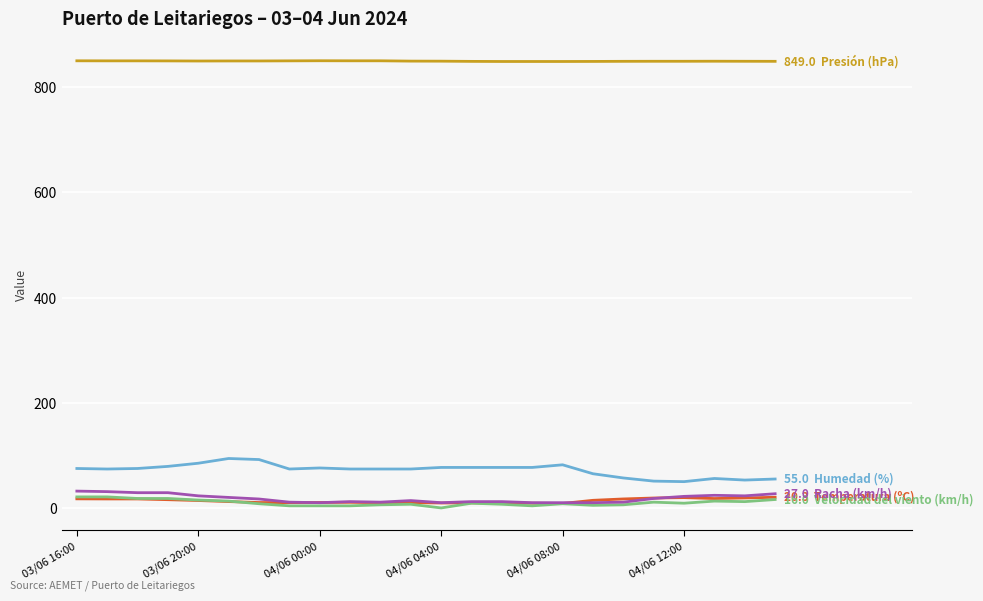

What is the maximum value shown in the chart?

850.1